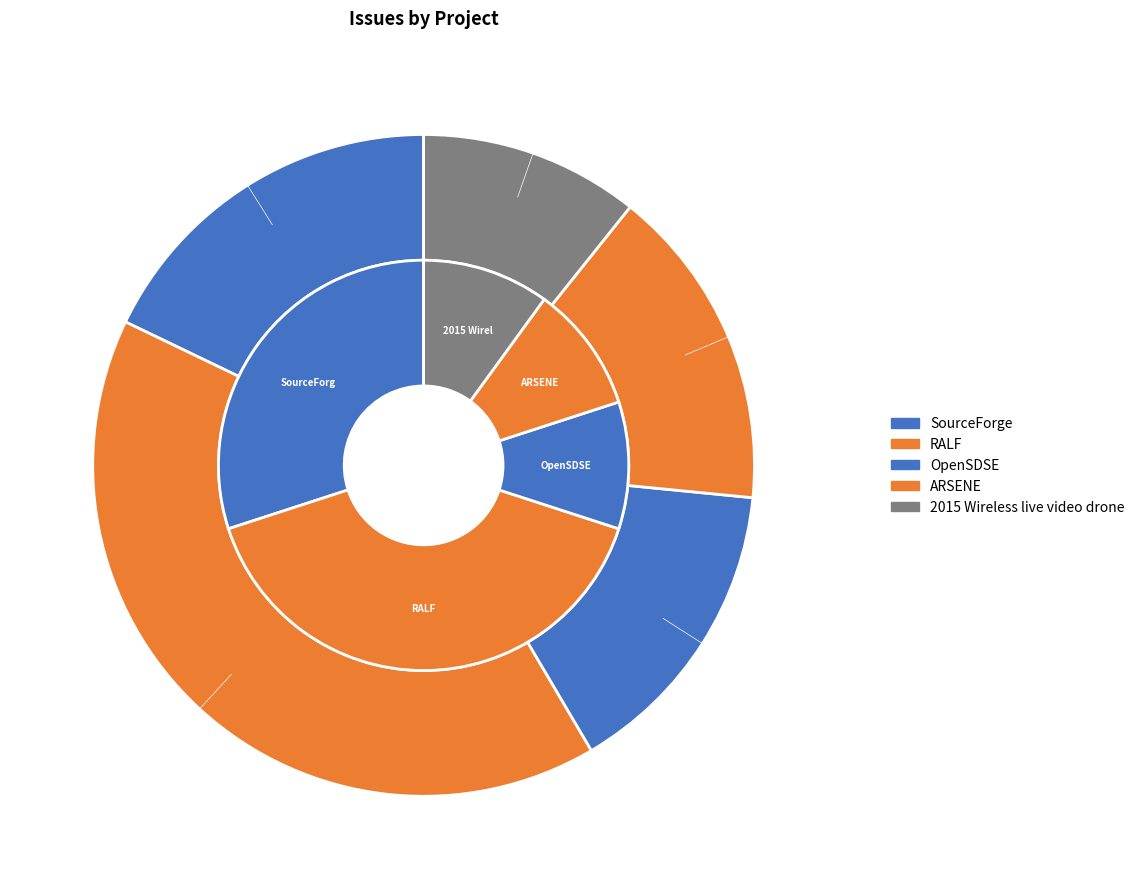

How many slices are in this pie chart?

5